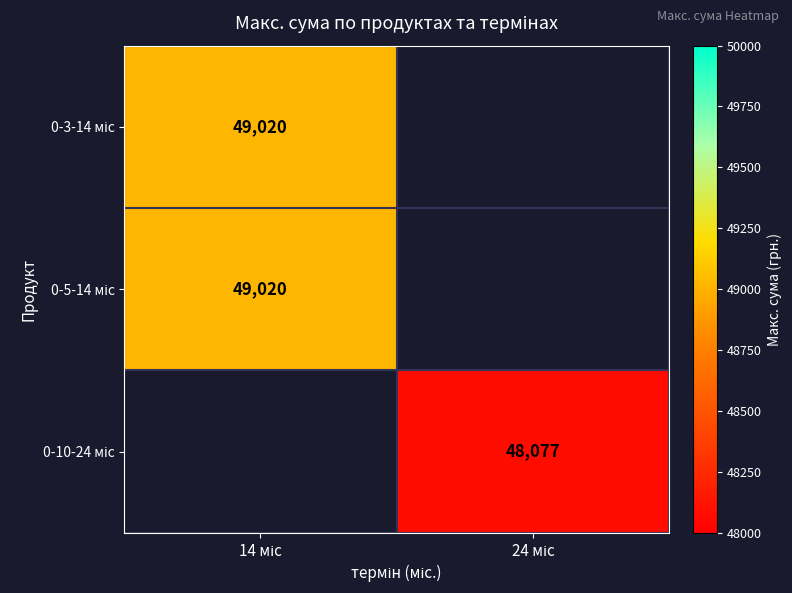

What is the lowest value of the 0-3-14 міс series?

49019.6